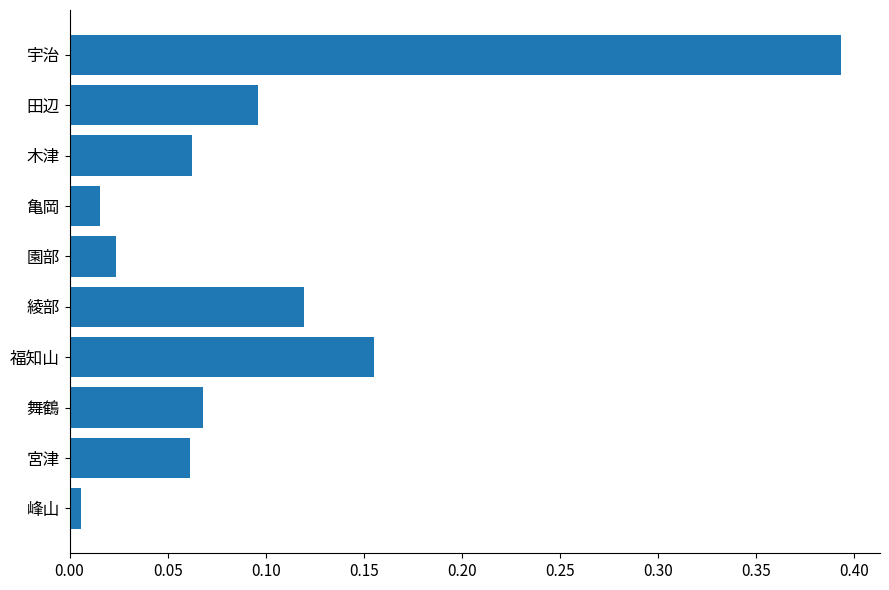

At which label is the value closest to 0?

峰山